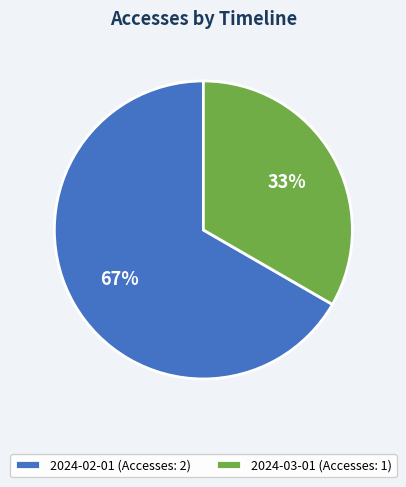

What is the majority slice?

2024-02-01 (Accesses: 2)